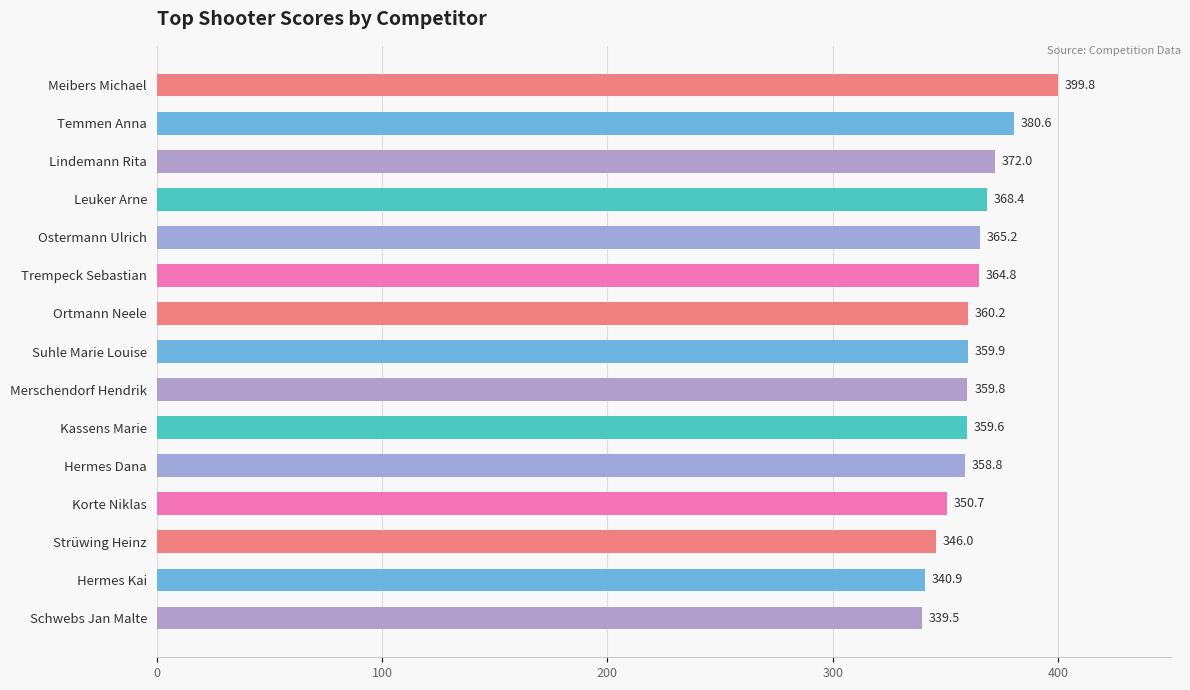

What is the change in value from Trempeck Sebastian to Kassens Marie?

-5.2